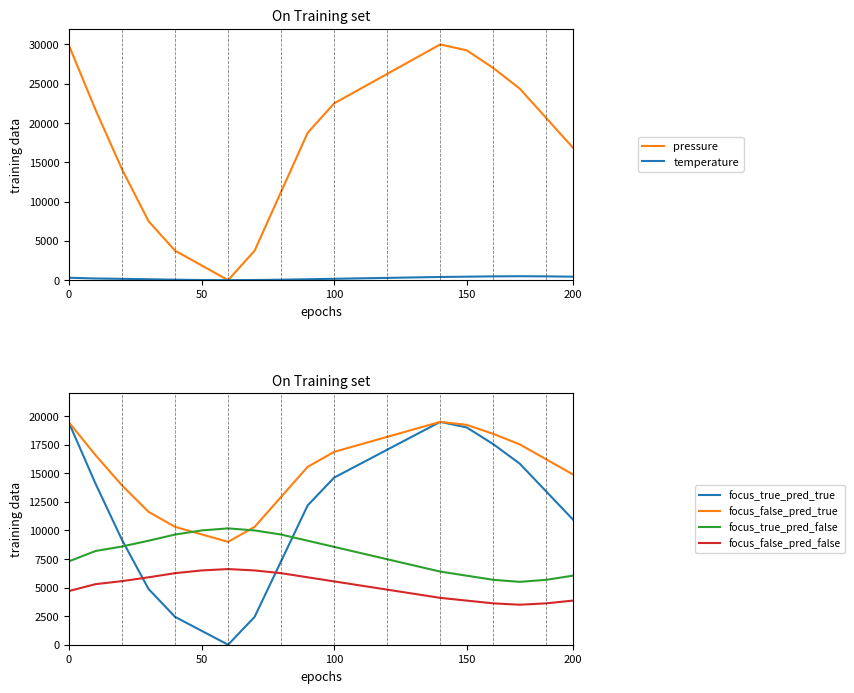

True or false: focus_true_pred_false and focus_false_pred_true intersect in this chart.

True